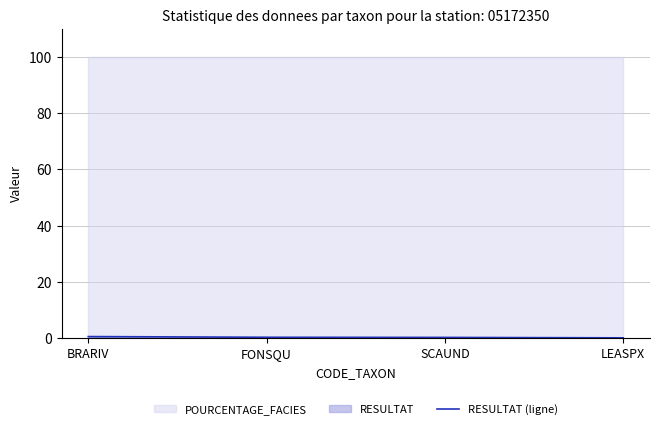

Does the chart have visible grid lines?

Yes